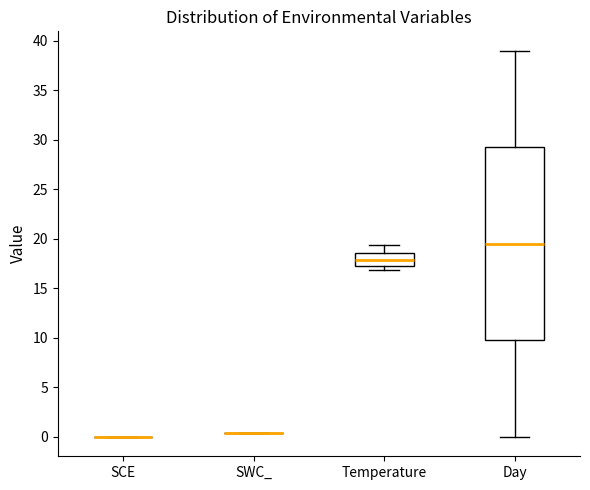

Reading left to right, transcribe this box plot: for each box, give where its median line is, the range the box spans, and where its two whiskers end, as read against the y-axis. The values are not printed on the chart, so give them approximately, as read against the axis.

SCE: box collapsed to a line at 0.0, whiskers 0.0 to 0.0
SWC_: box collapsed to a line at 0.5, whiskers 0.5 to 0.5
Temperature: median 18.0, box 17.5 to 18.5, whiskers 17.0 to 19.5
Day: median 19.5, box 10.0 to 29.5, whiskers 0.0 to 39.0